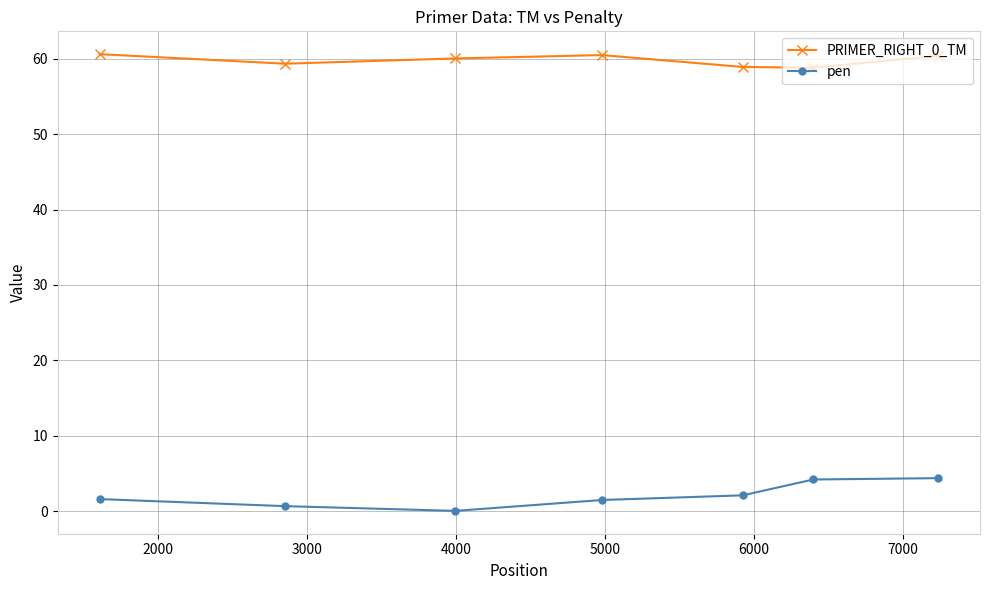

True or false: PRIMER_RIGHT_0_TM and pen cross at least once.

False